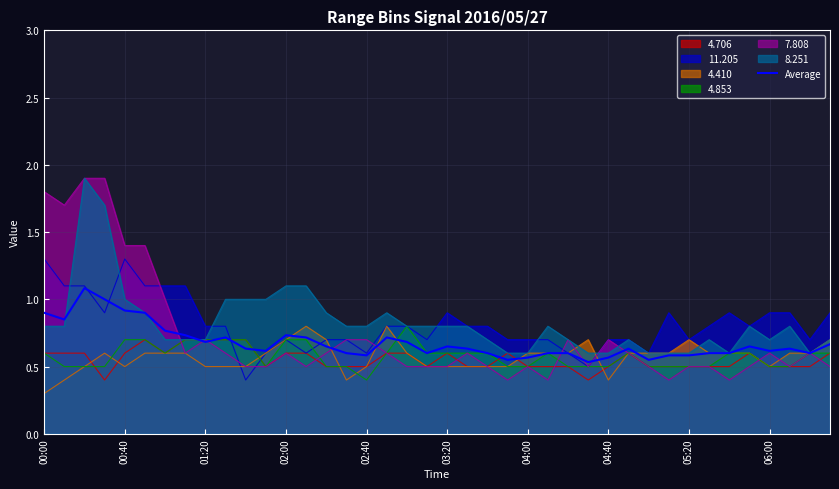

The 4.853 series shows 0.6 at 00:00. True or false?

True